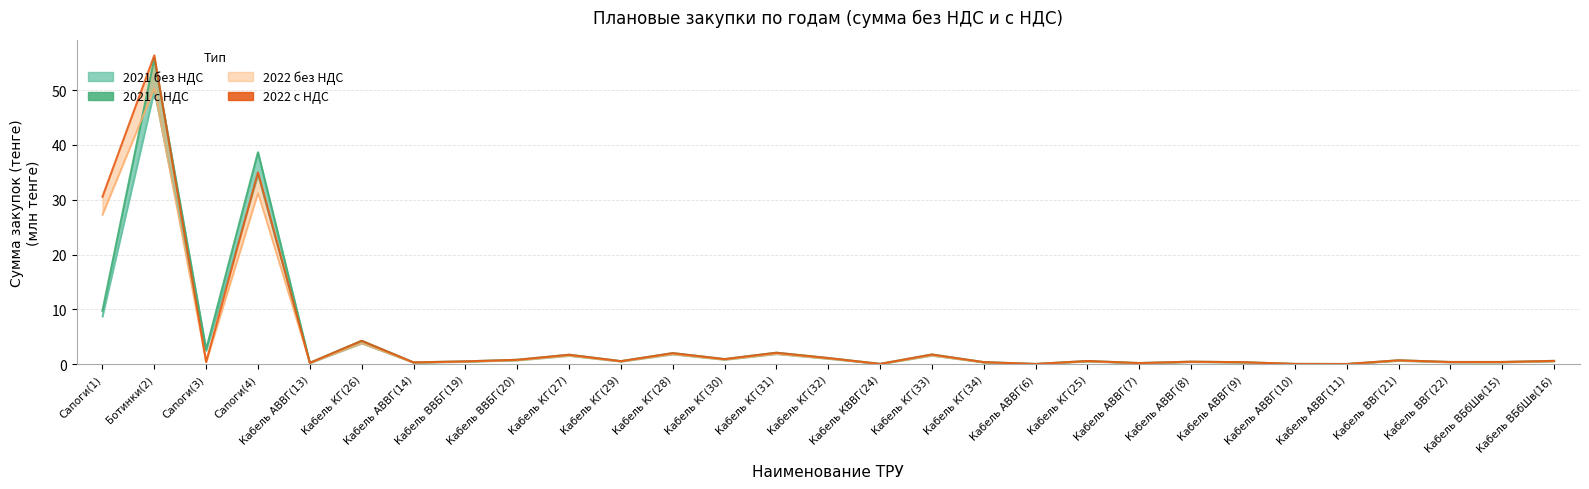

What is the average value of the 2021 without VAT series?

3.9